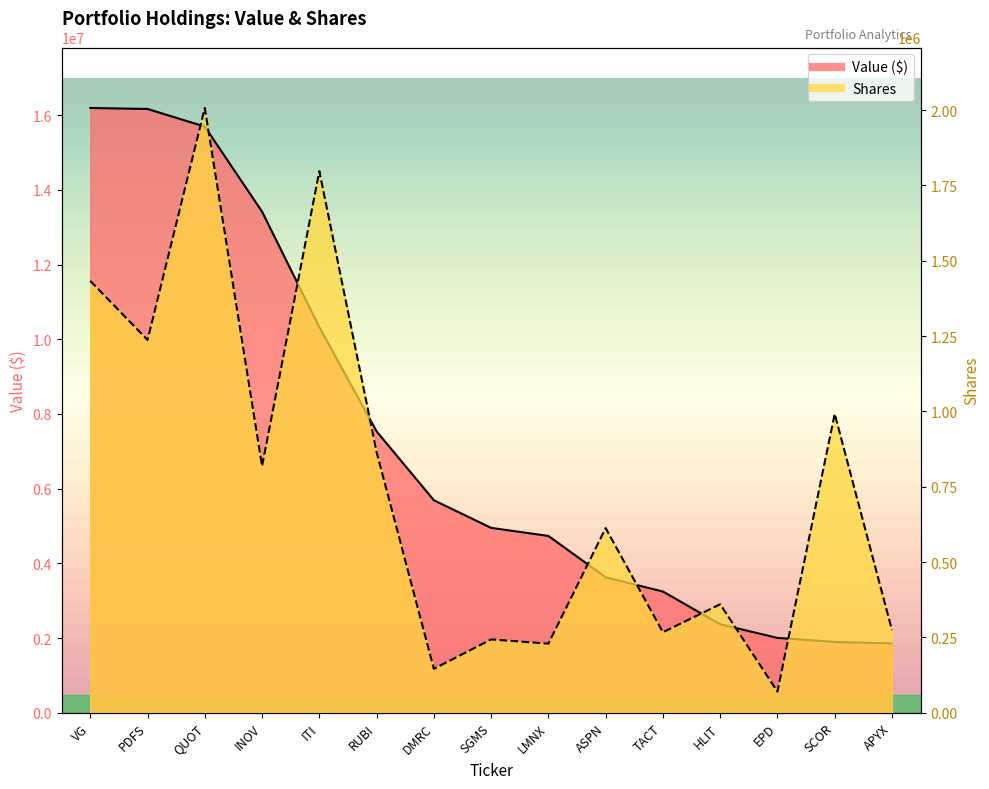

Where does the Shares series first go above 612692?

VG